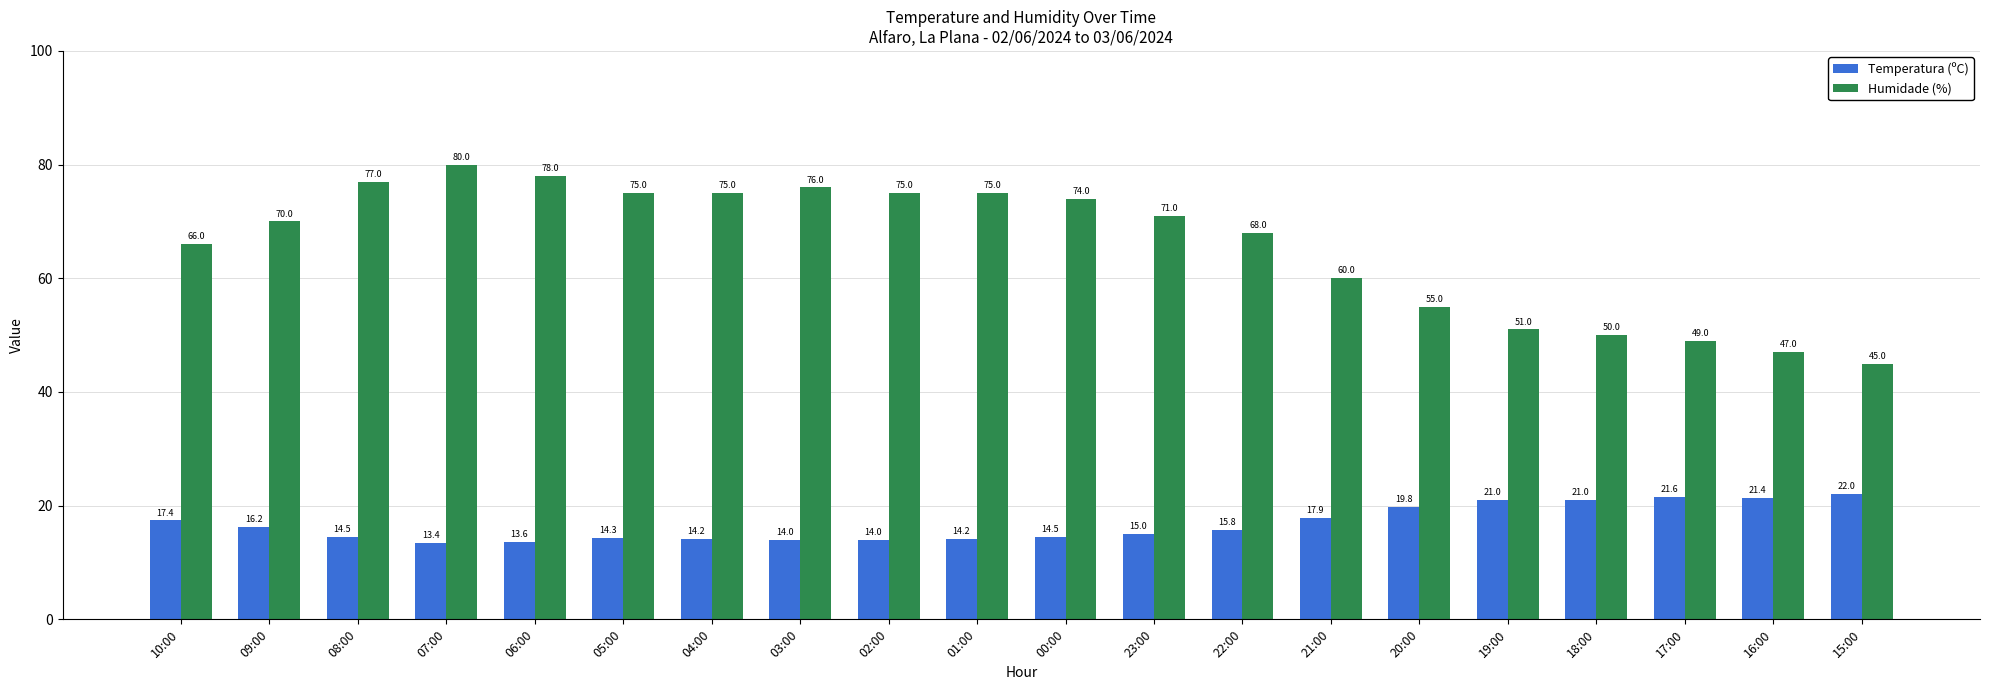

The Temperatura (ºC) series shows 14.5 at 00:00. True or false?

True